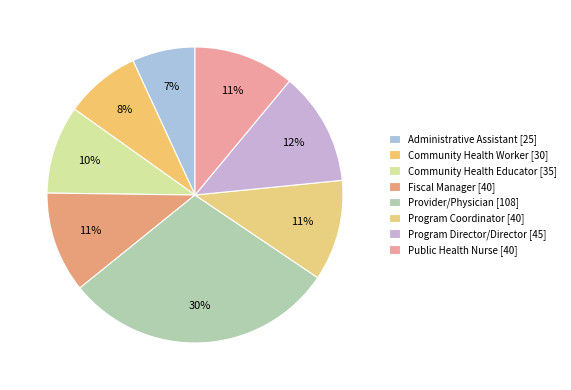

To the nearest percent, what is the average slice percentage?

12%